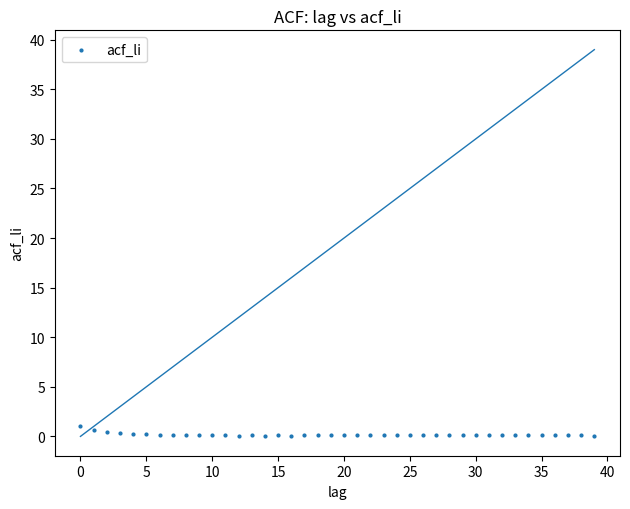

What is the range of Y values (max minus min)?

0.9